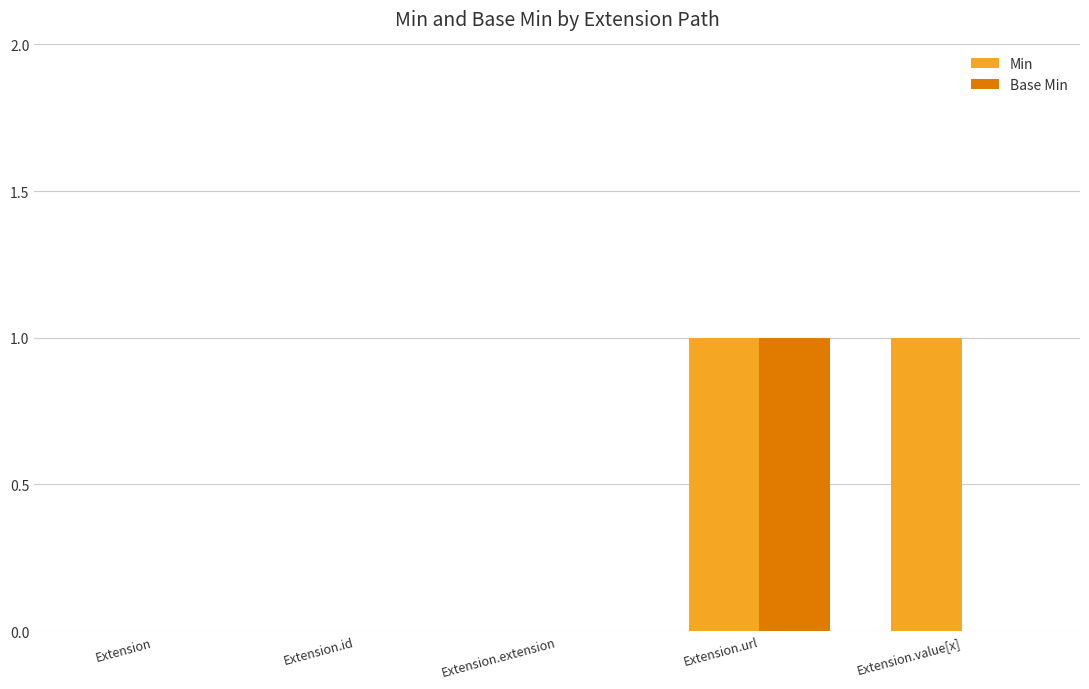

The Base Min series shows 0 at Extension.extension. True or false?

True